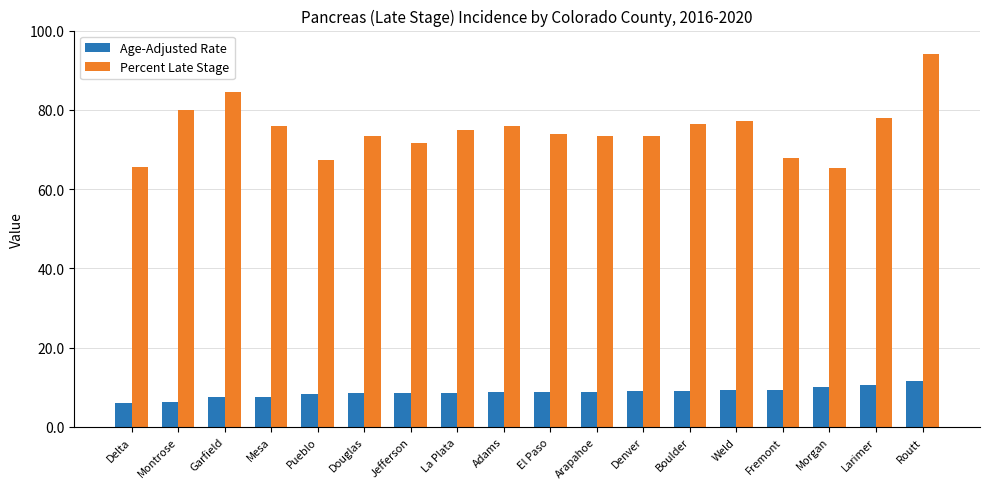

What is the minimum value shown in the chart?

6.1